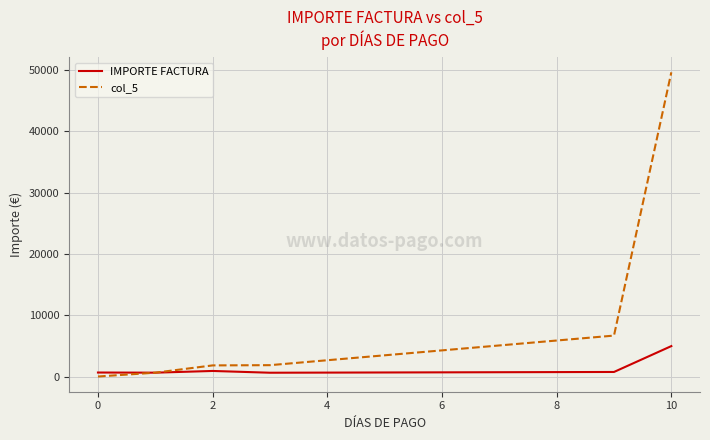

Which series has the largest total across all categories?

col_5